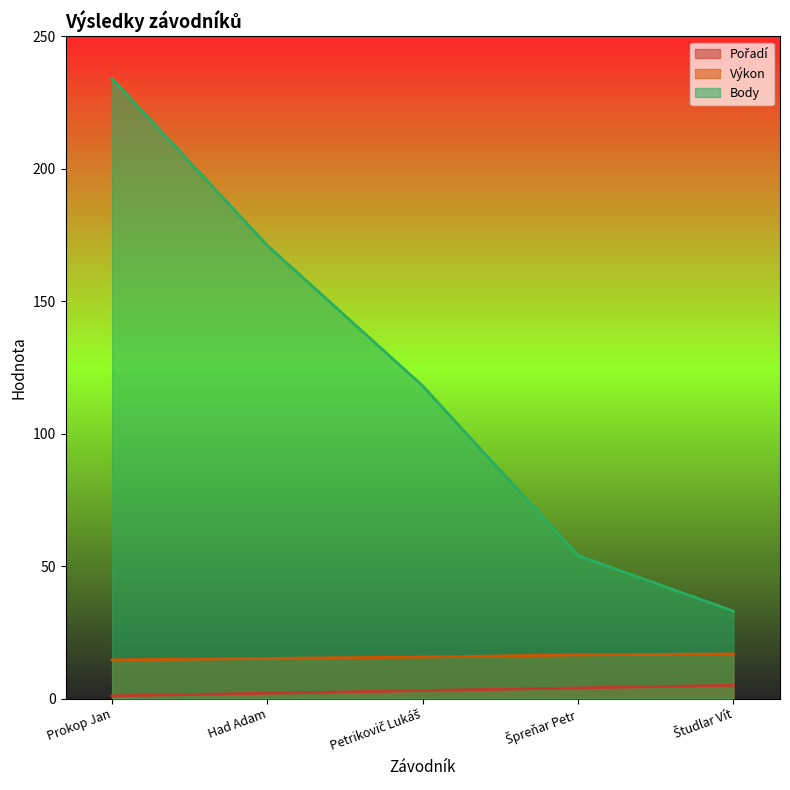

Rank the series by their maximum value, from highest to lowest.

Body, Výkon, Pořadí